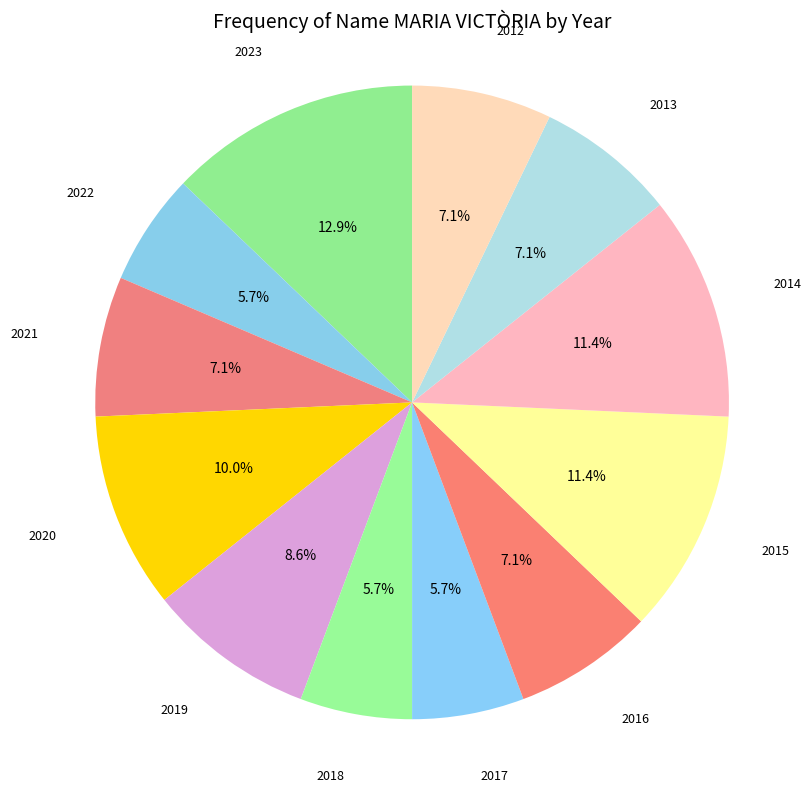

Count the number of slices in the pie.

12